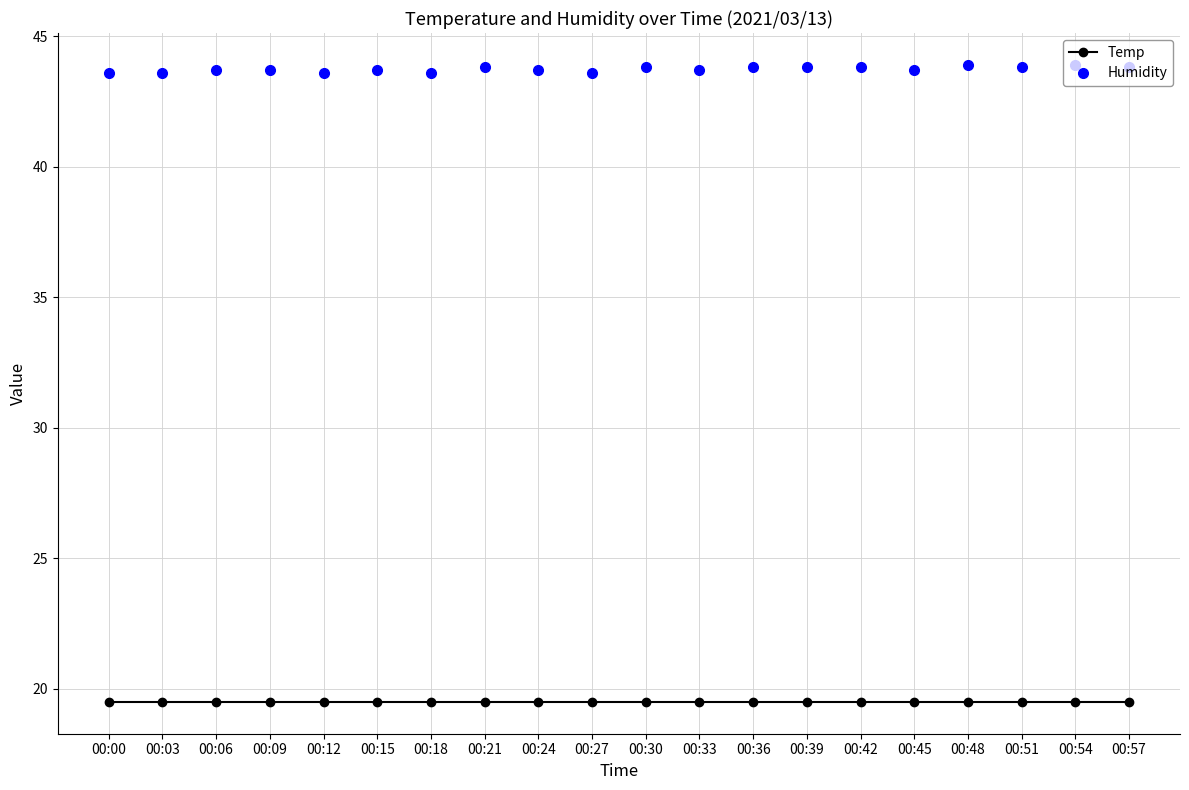

The Humidity series shows 26.9 at 00:06. True or false?

False